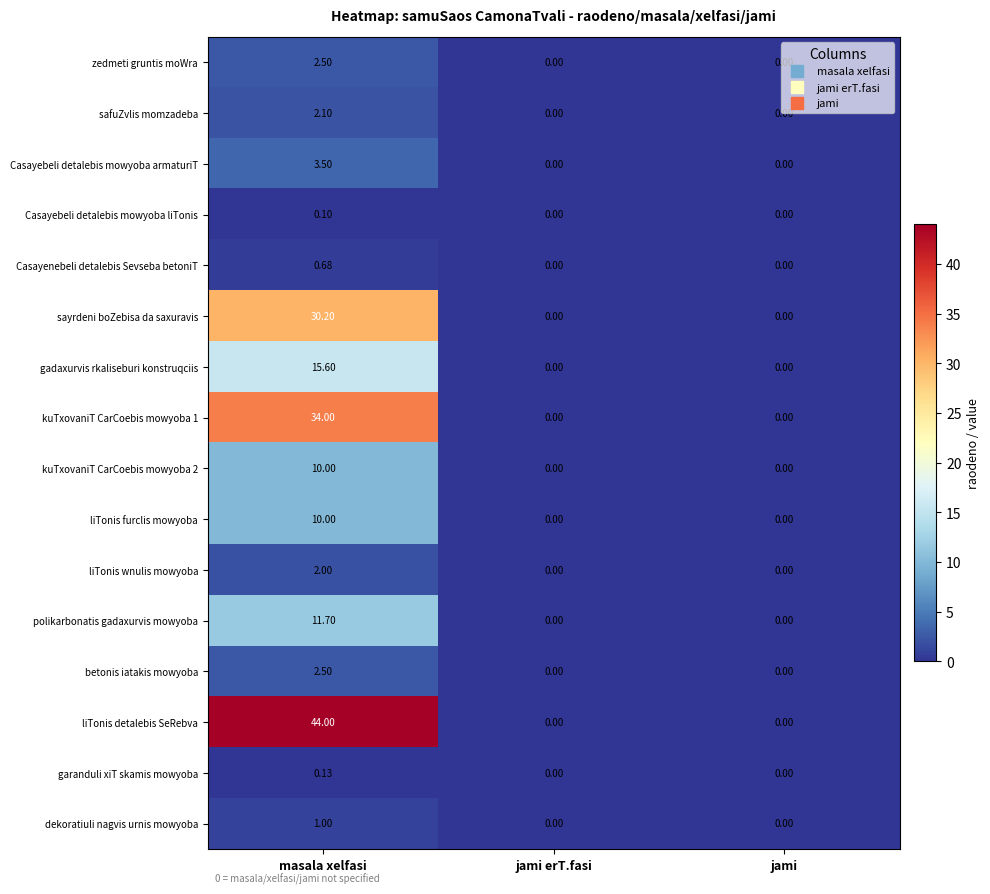

Which series changed the most between masala xelfasi and jami erT.fasi?

liTonis detalebis SeRebva